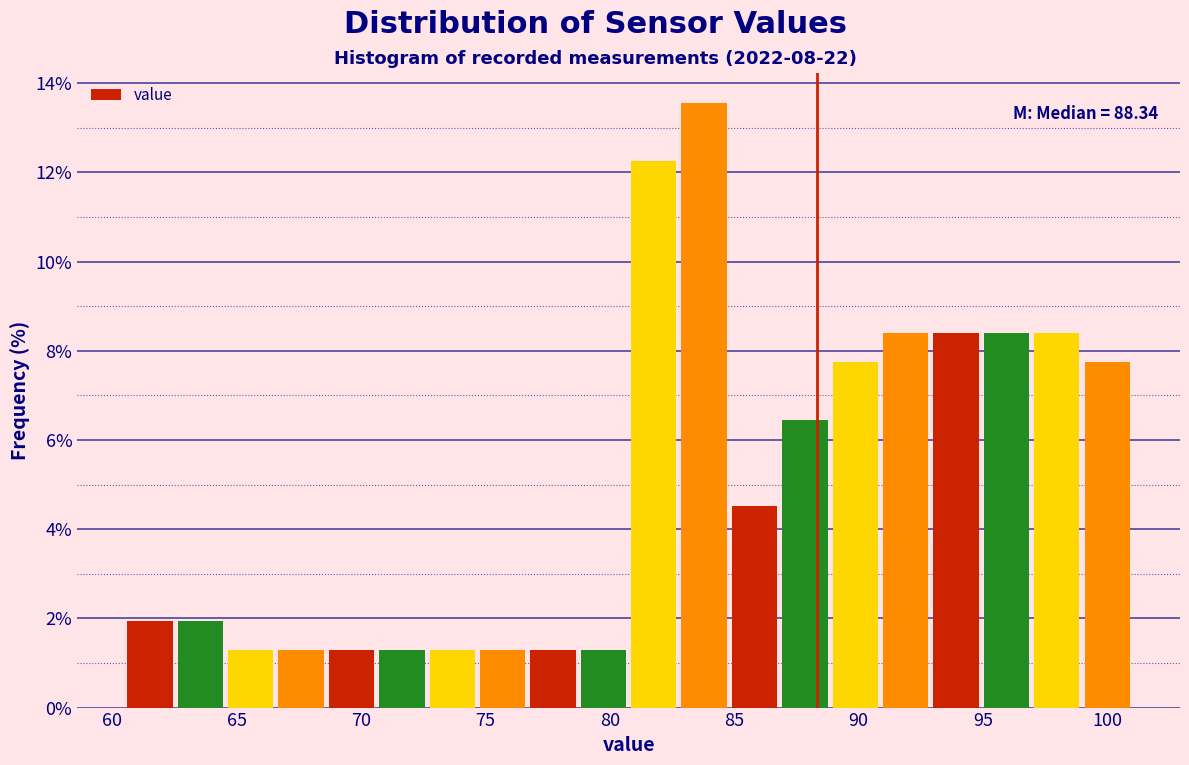

Over which range of the x-axis is the bar tallest?

83.0 to 85.0